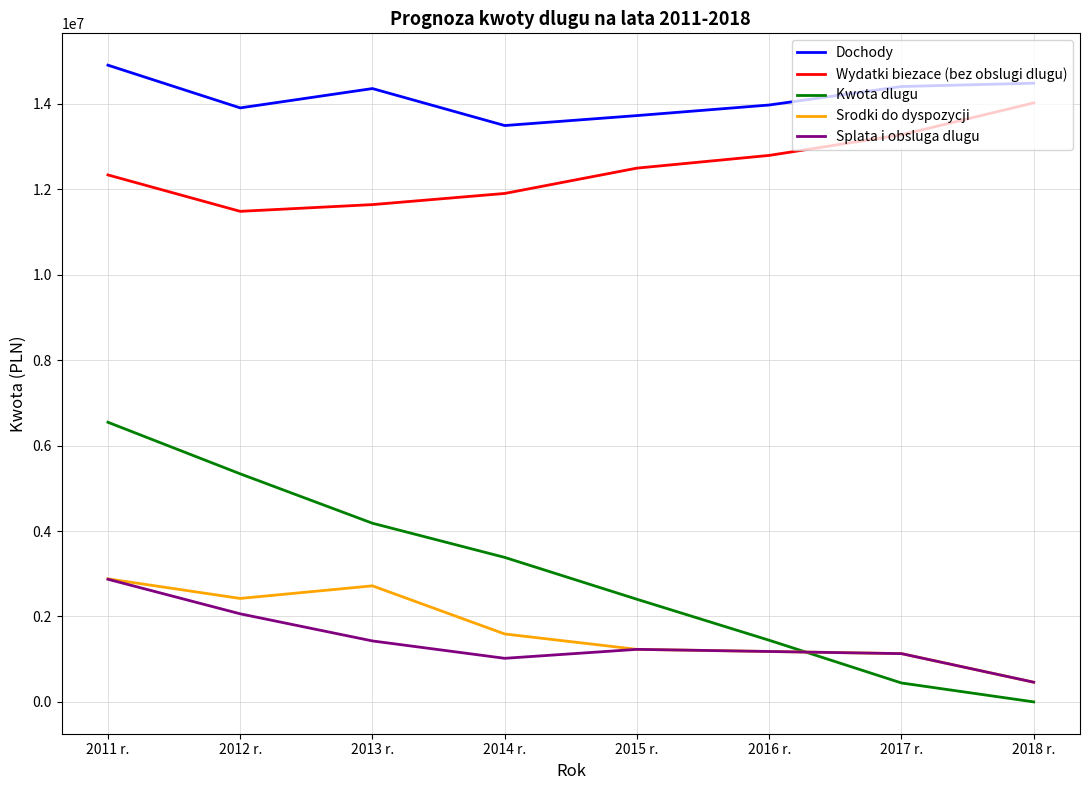

Which series has the largest total across all categories?

Dochody